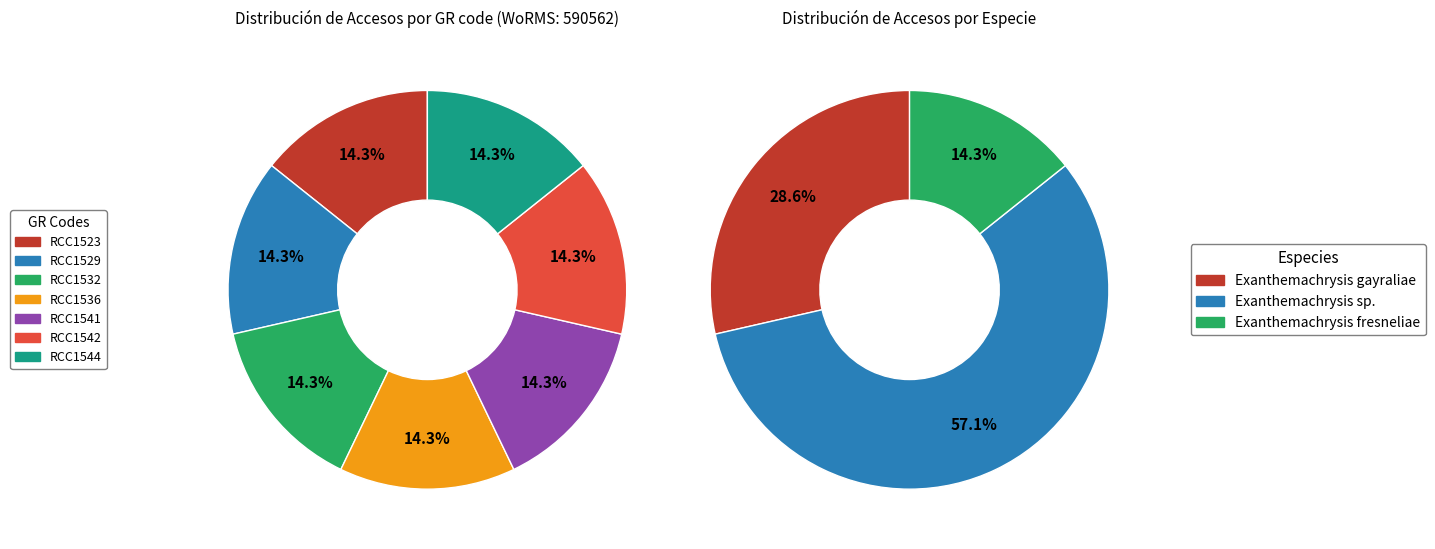

Between RCC1542 and RCC1529, which is larger?

RCC1529